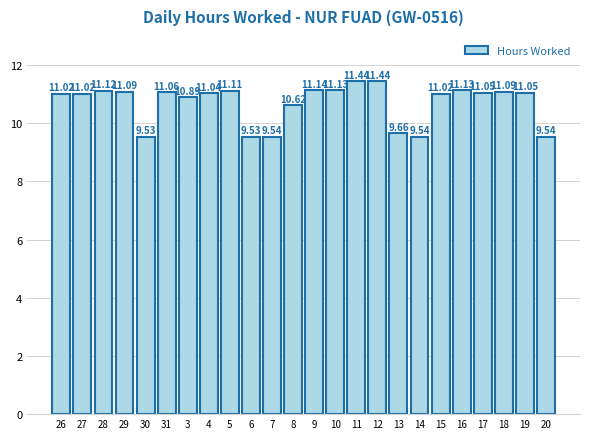

What is the ratio of the value at 14 to the value at 17?

0.9